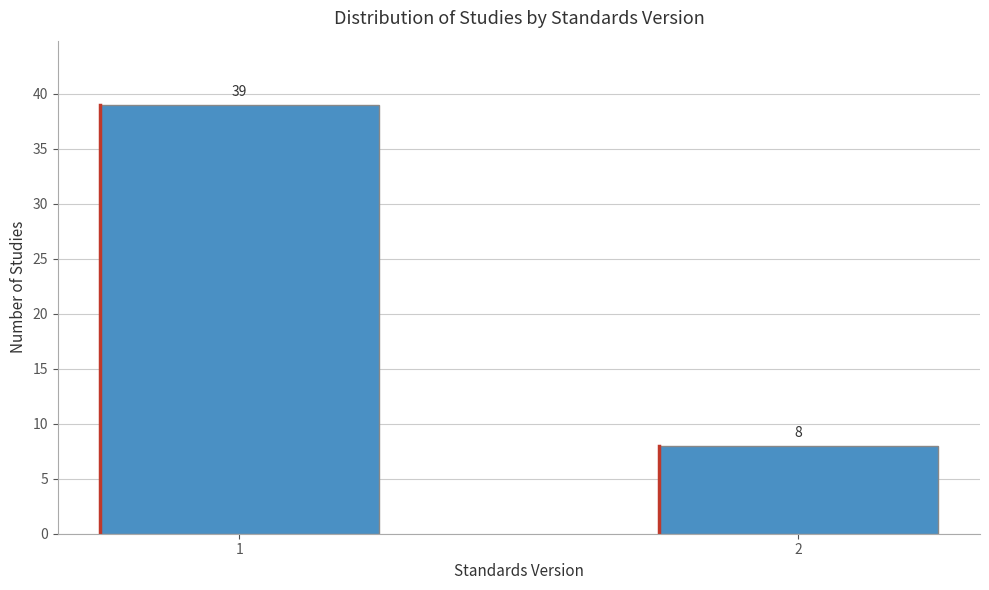

Reading left to right, what are all the values shown in this chart?

39	8